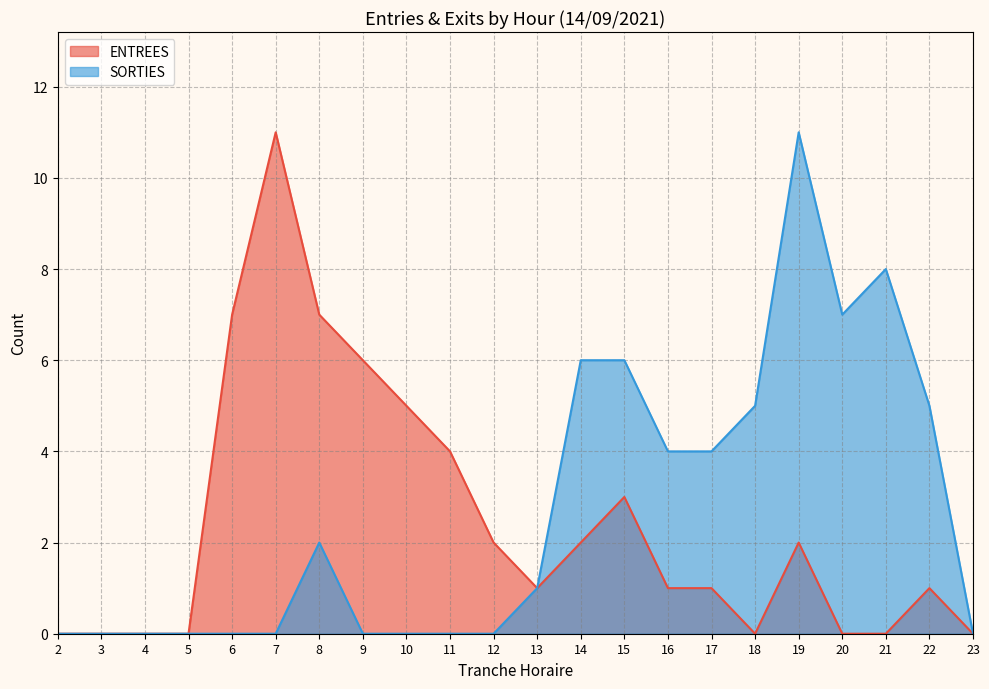

Rank the series by their maximum value, from highest to lowest.

ENTREES, SORTIES